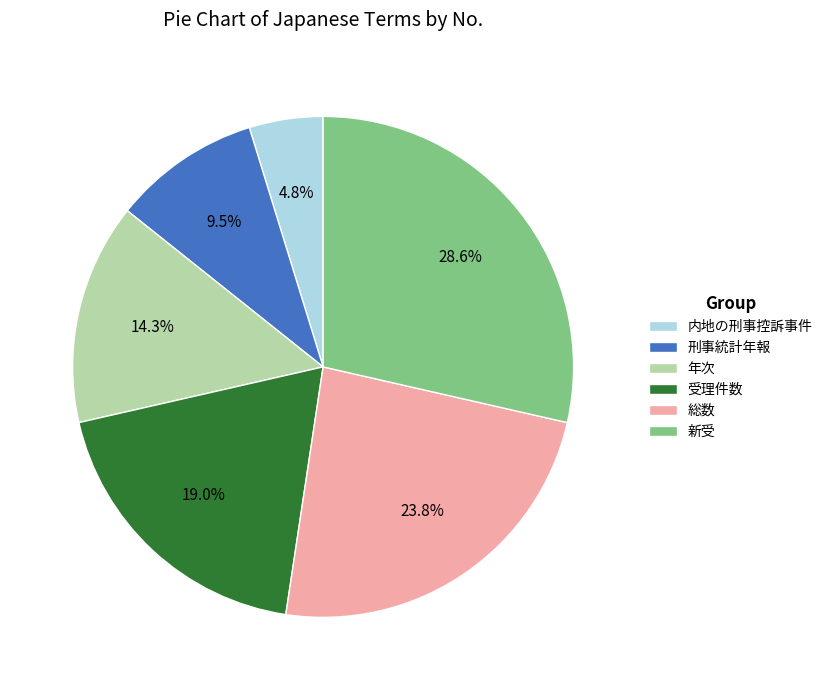

The 新受 slice represents 21% of the pie. True or false?

False